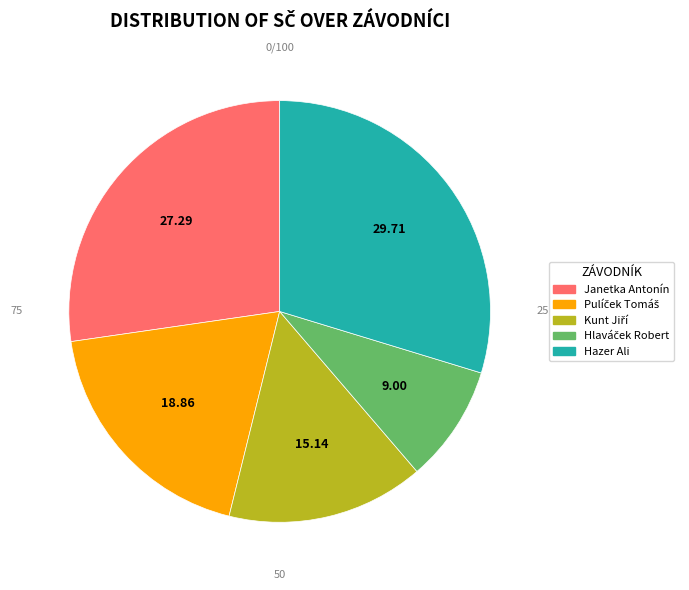

Is there a majority slice in this chart?

No